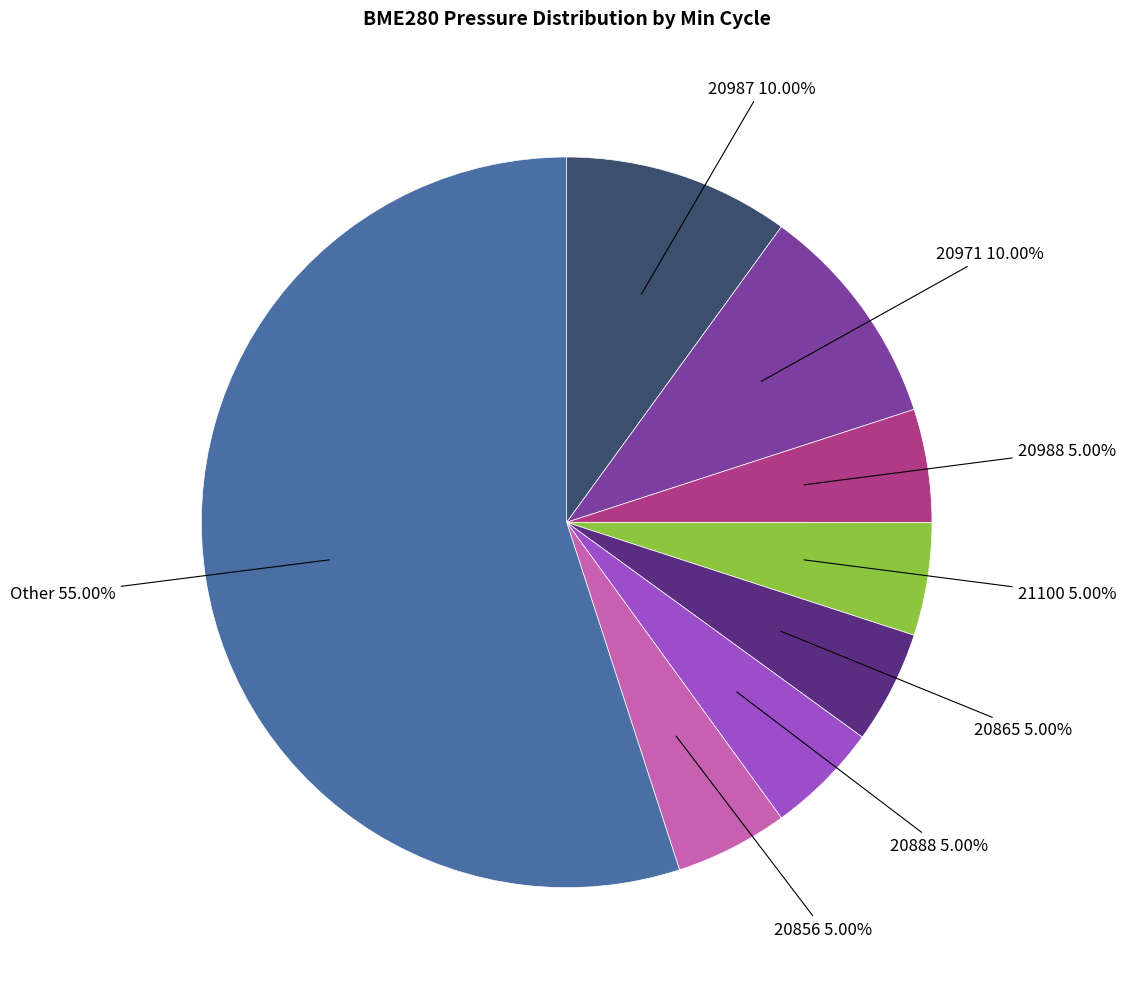

Do 21100 and 20888 together represent more than half of the pie?

No